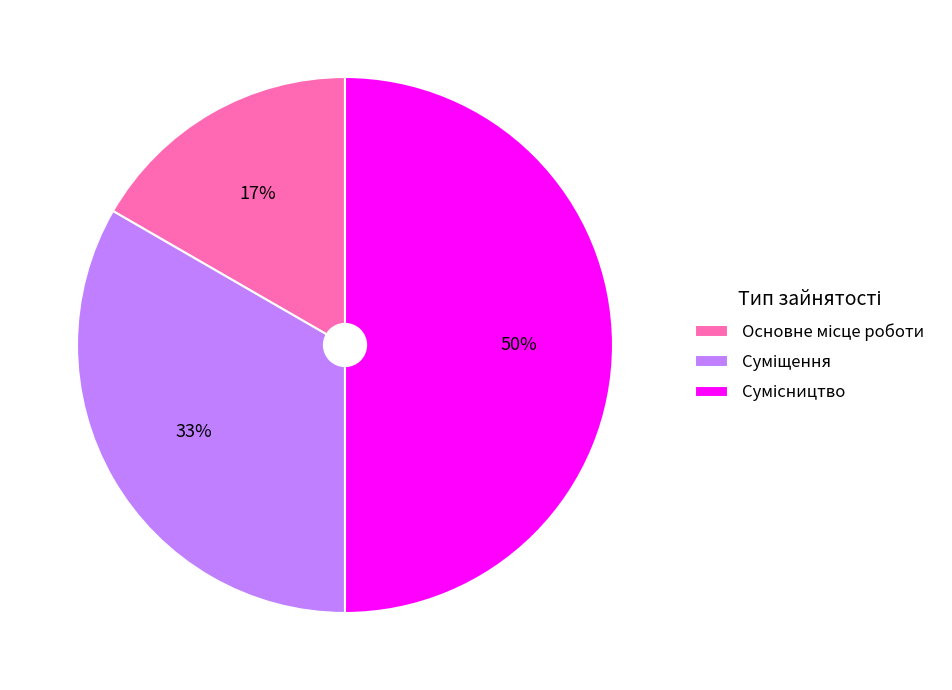

To the nearest percent, what is the average slice percentage?

33%